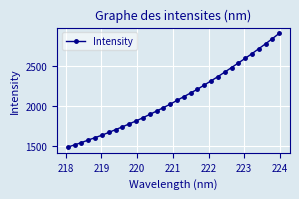

What is the value of the 13th point from the left?

1898.5